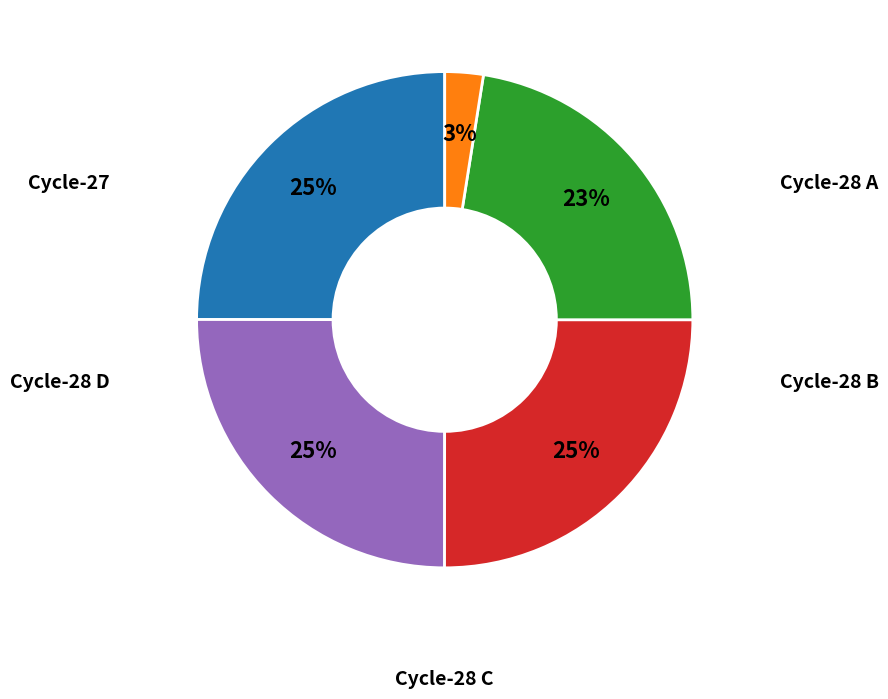

Is there a majority slice in this chart?

No